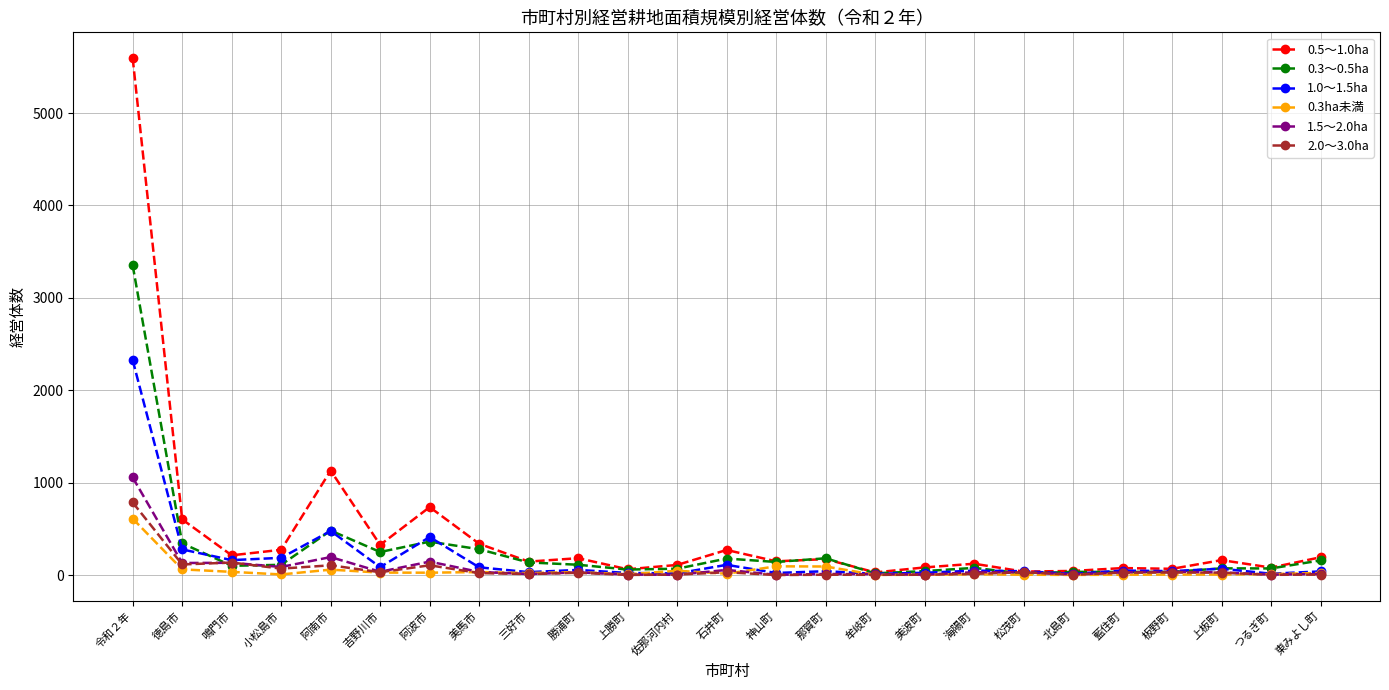

Which series has the largest total across all categories?

0.5～1.0ha